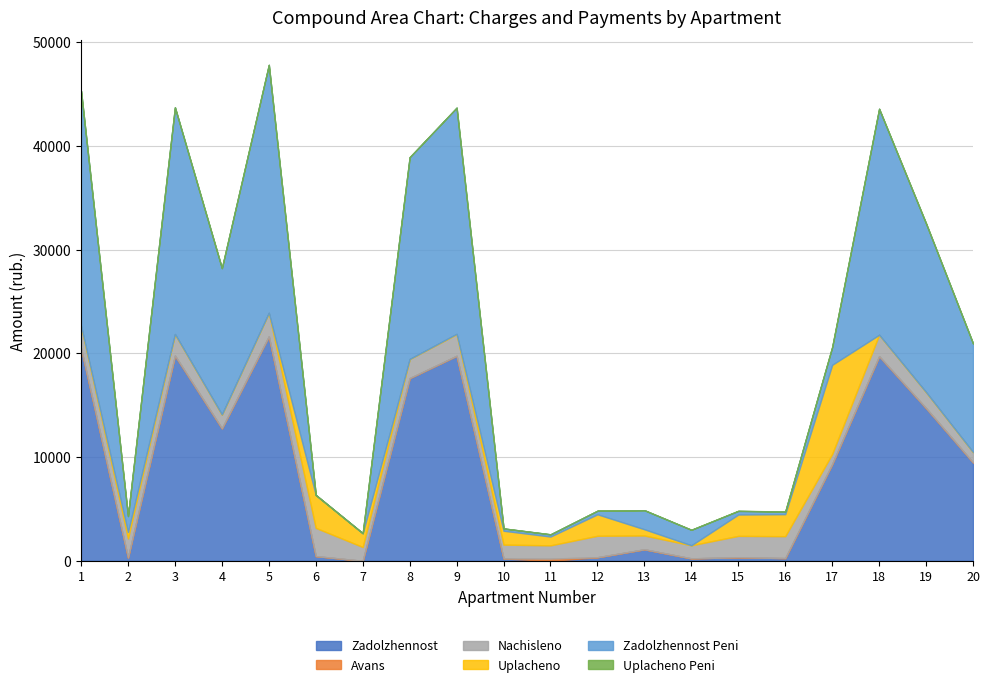

True or false: nachisleno has a value of 832.6 at 6.

False